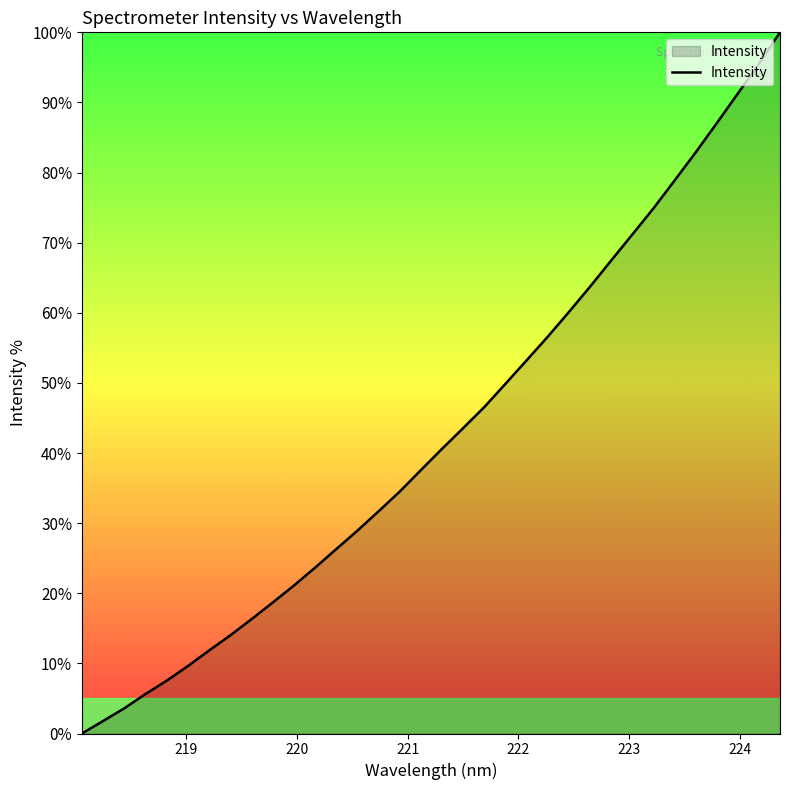

What is the difference between the maximum and minimum values?

100.0